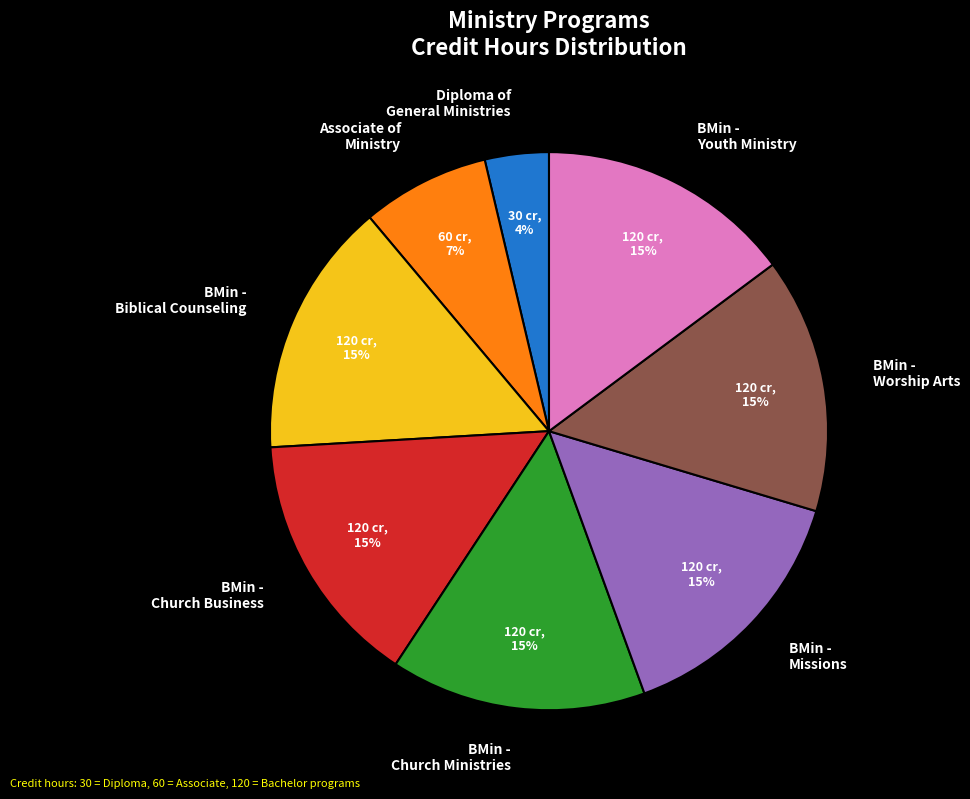

To the nearest percent, what percentage of the pie is BMin - Worship Arts?

15%